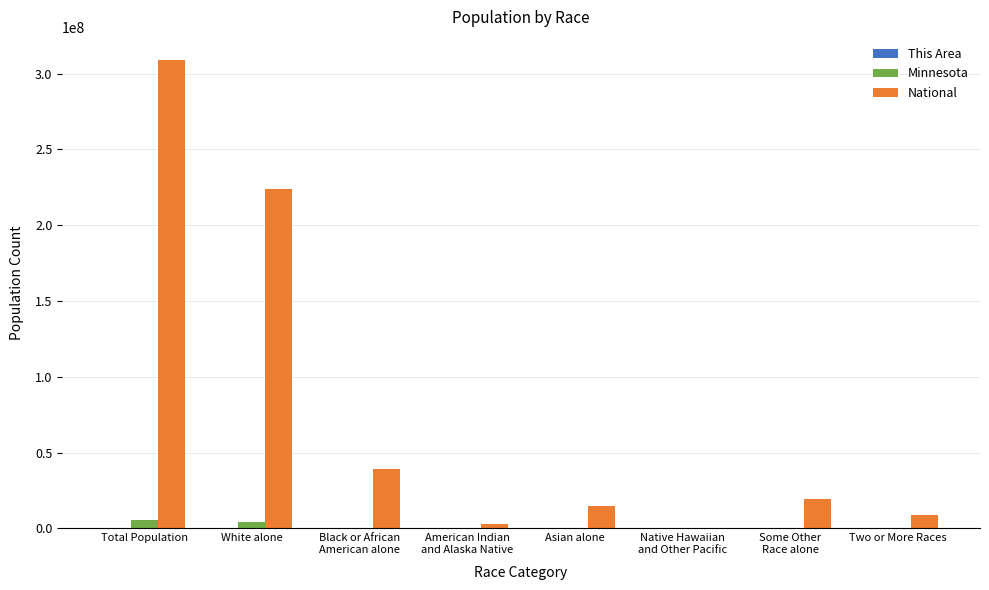

Which series has the largest total across all categories?

National